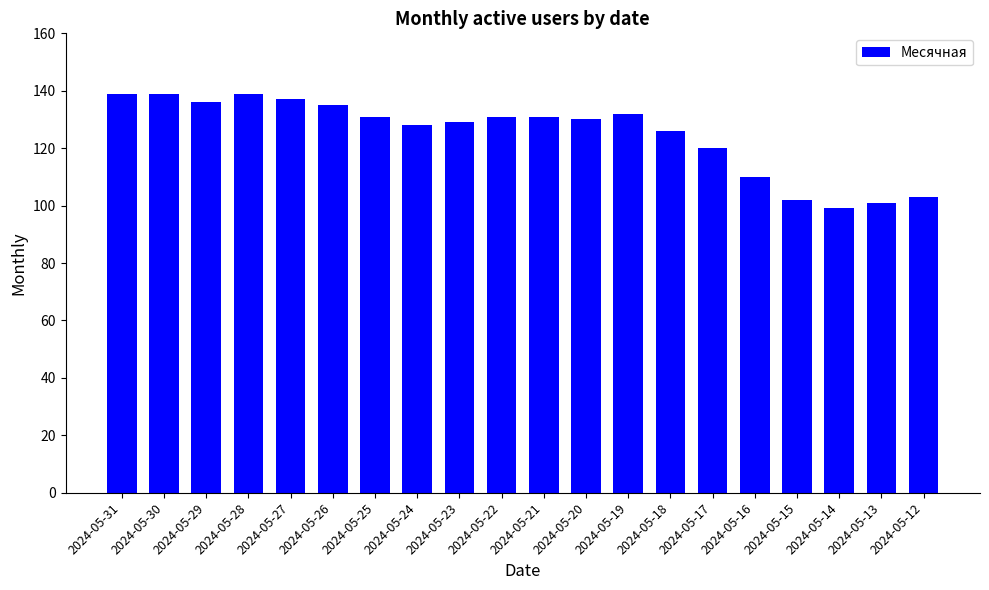

What is the difference between the values at 2024-05-26 and 2024-05-21?

4